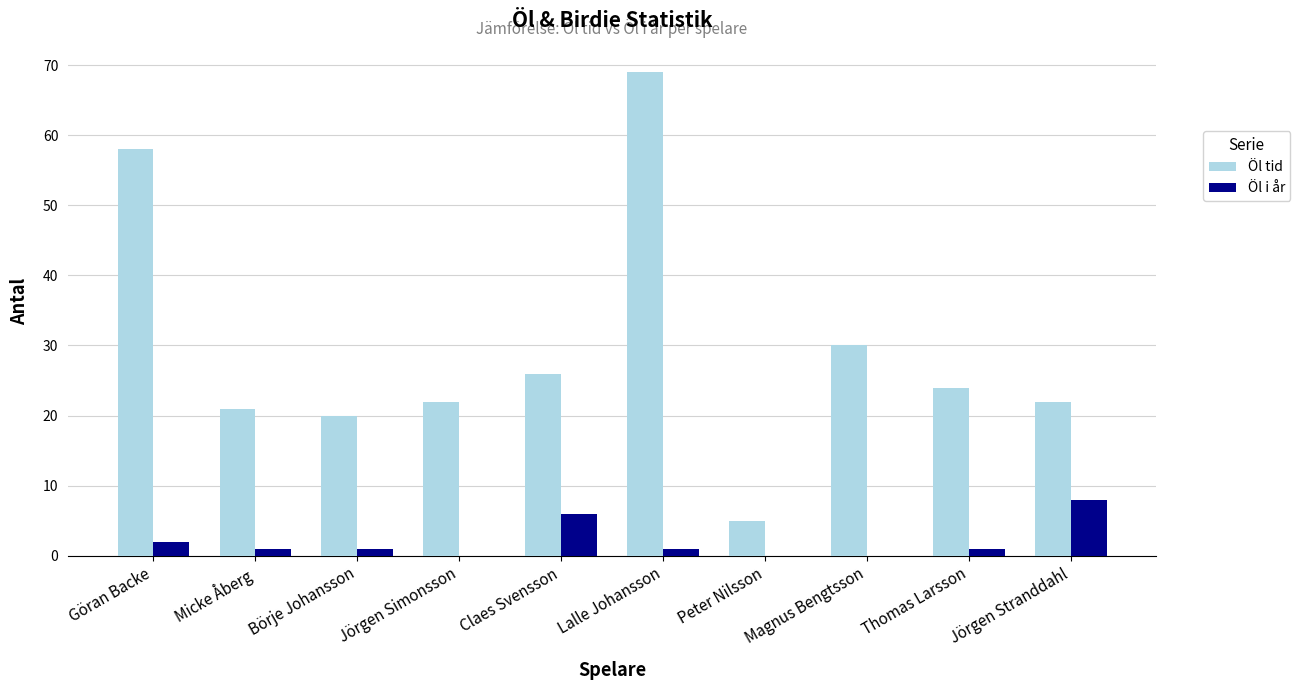

At which label does Öl tid first exceed 24?

Göran Backe